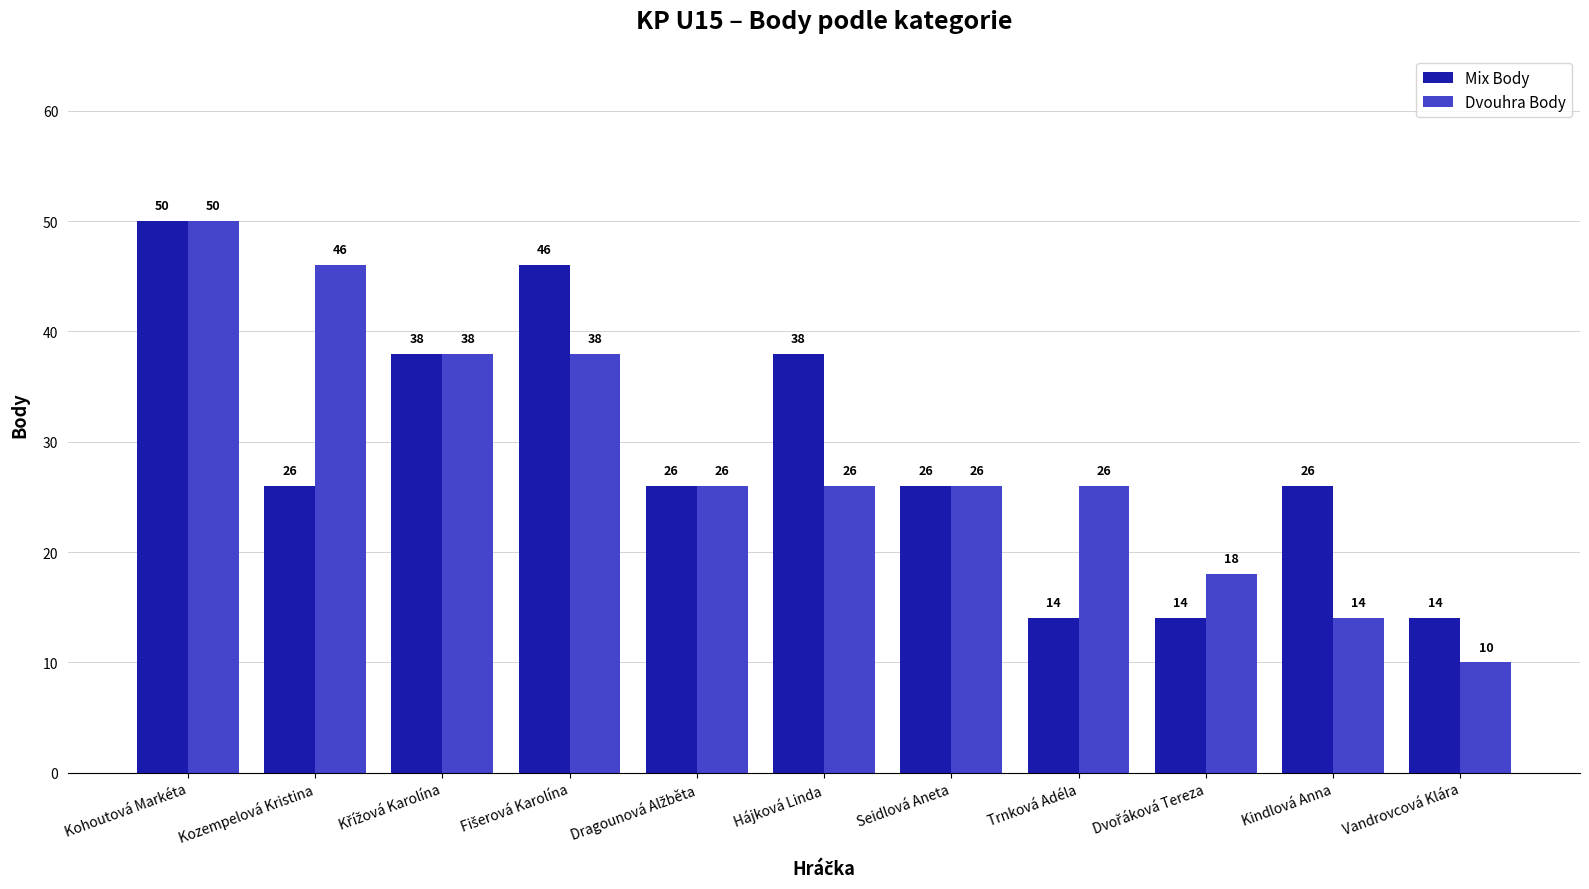

What is the sum of all Mix Body values?

318